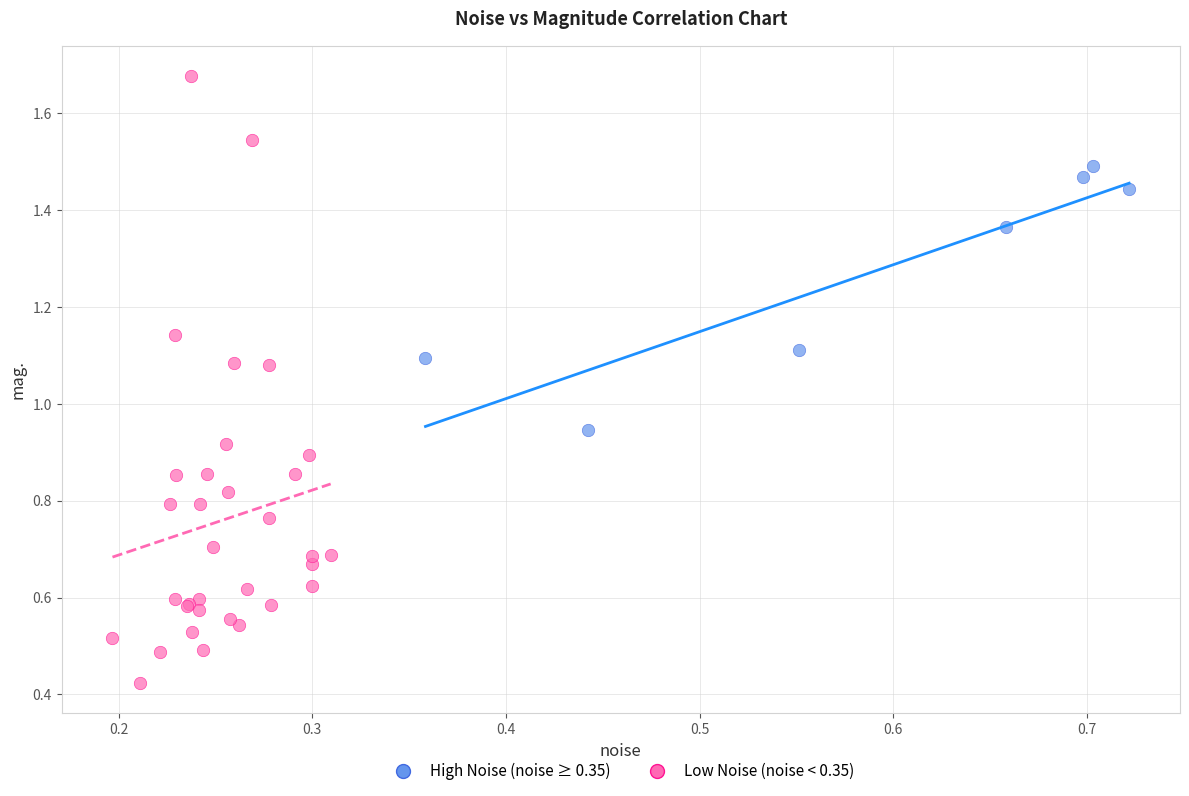

Which series has the largest Y range (max minus min)?

Low Noise (noise < 0.35)